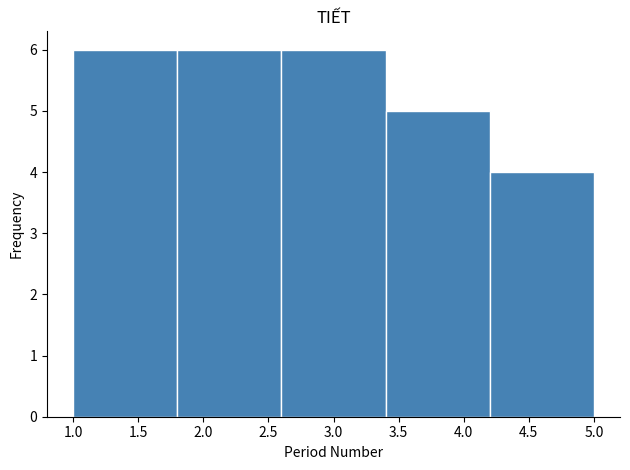

How tall is the bar that spans 3.4 to 4.2 on the x-axis? The values are not printed on the chart, so give them approximately, as read against the axis.

5